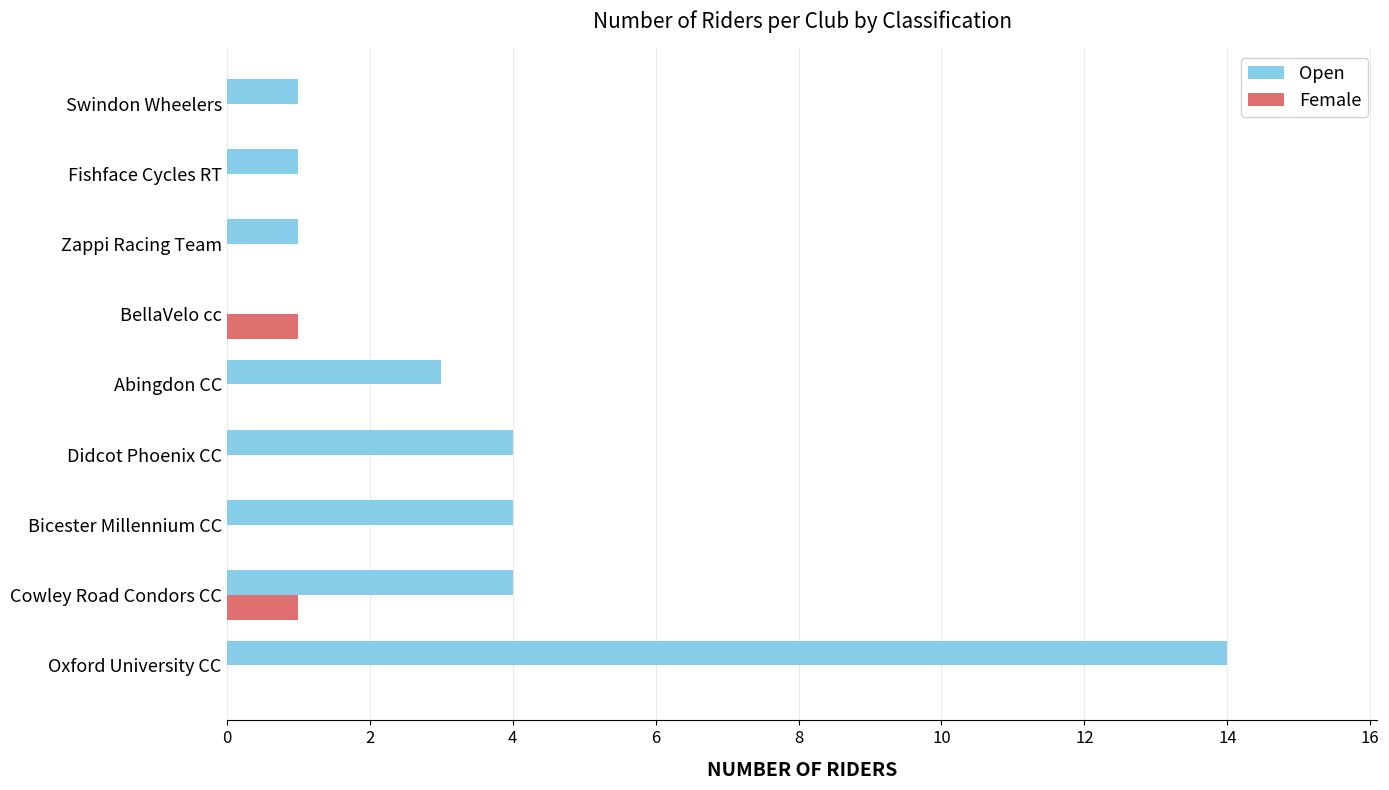

The value of Open at Swindon Wheelers is 0. True or false?

False